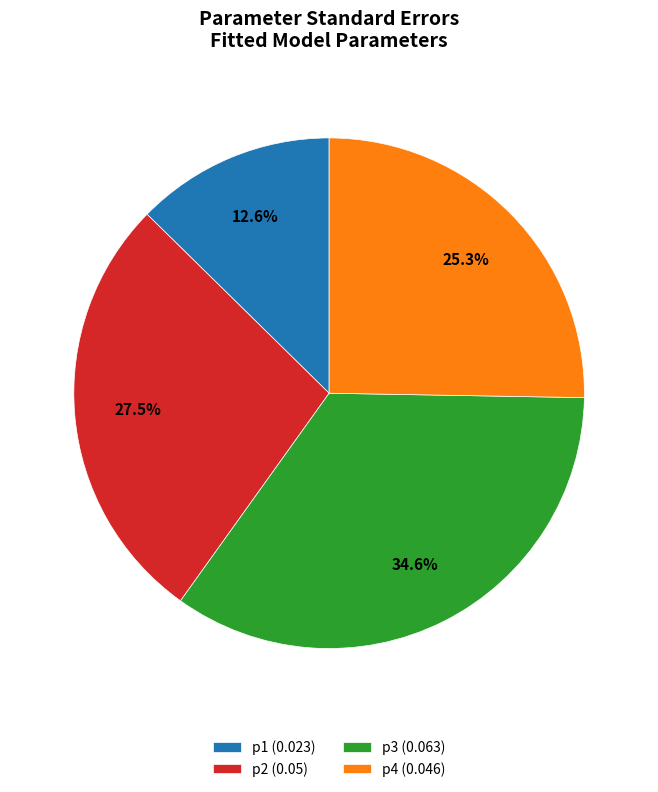

To the nearest percent, what percentage of the pie is p1?

13%